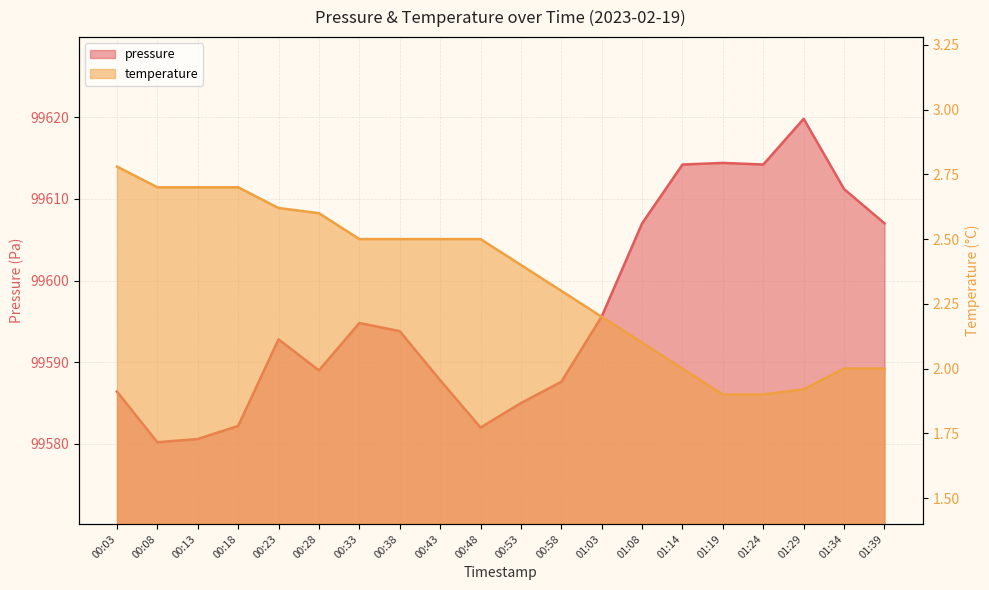

At 00:08, list the series in order from smallest to largest.

temperature, pressure